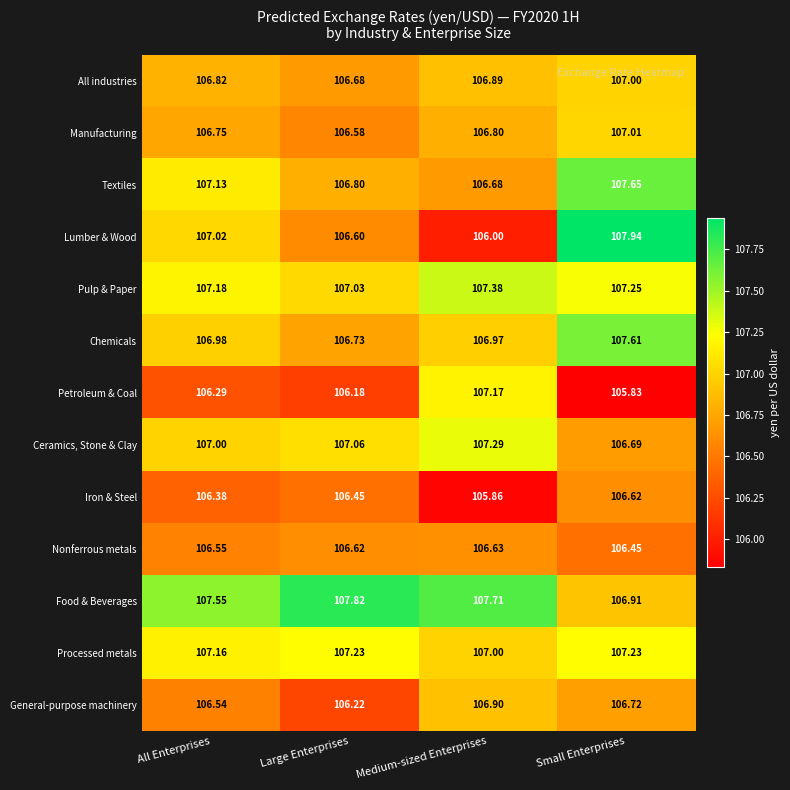

What is the minimum value shown in the chart?

105.8